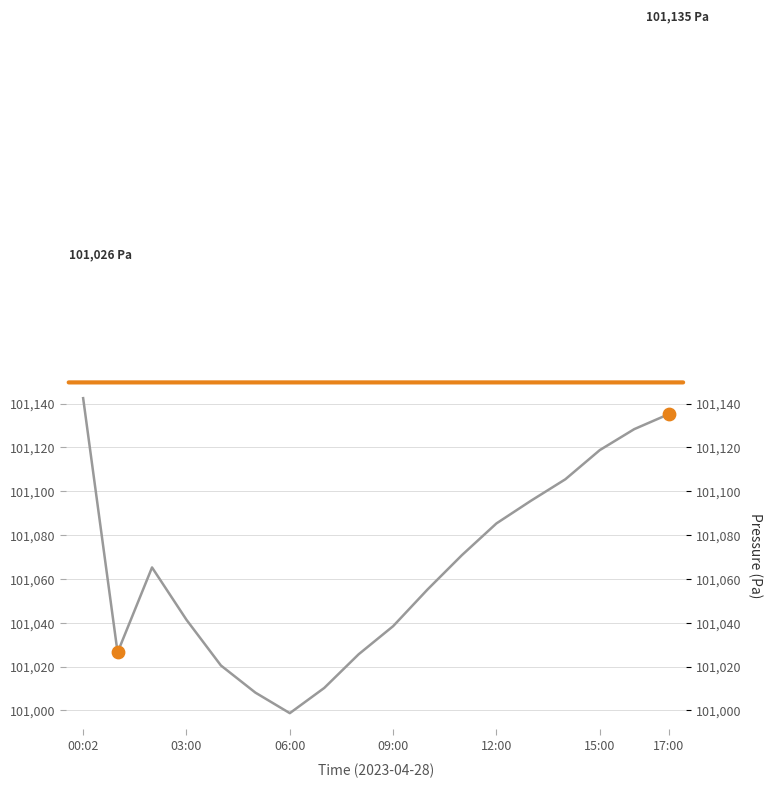

What is the ratio of the value at 06:00 to the value at 16?

1.0